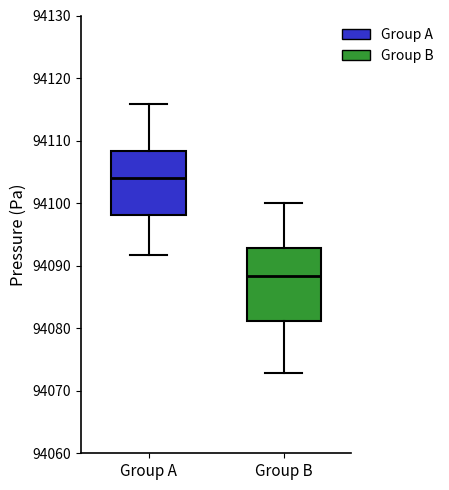

Reading left to right, read every box against the y-axis: the position of its median line, the range the box covers, and the ends of its whiskers. The values are not printed on the chart, so give them approximately, as read against the axis.

Group A: median 94104, box 94098 to 94108, whiskers 94092 to 94116
Group B: median 94088, box 94081 to 94093, whiskers 94073 to 94100